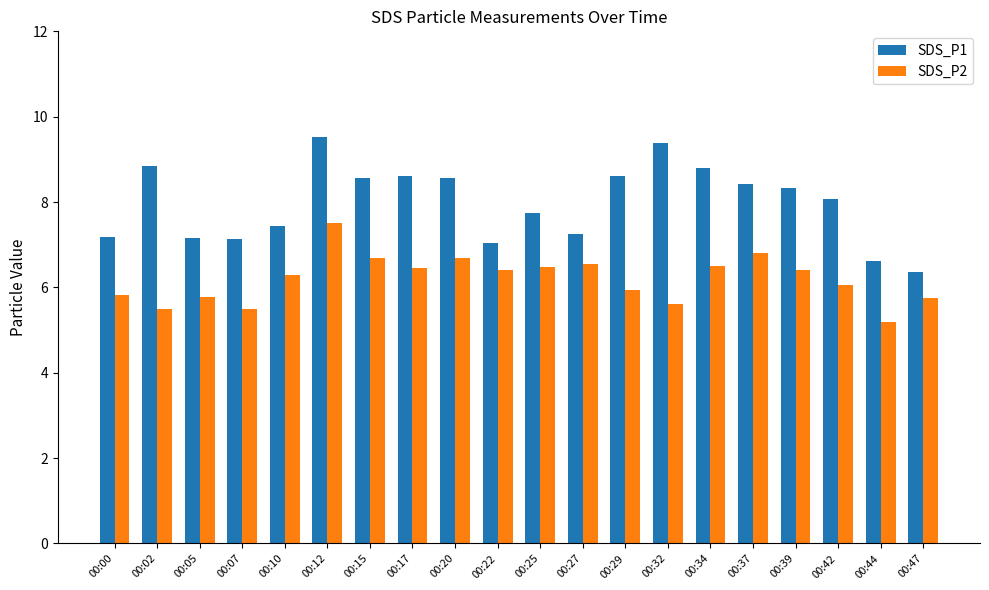

What is the total value across all series at 00:37?

15.2